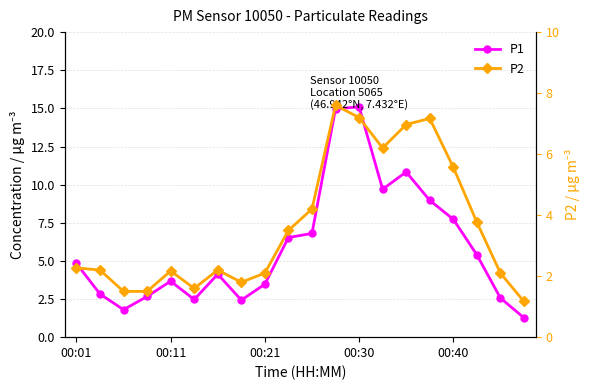

How many series are shown in this chart?

2